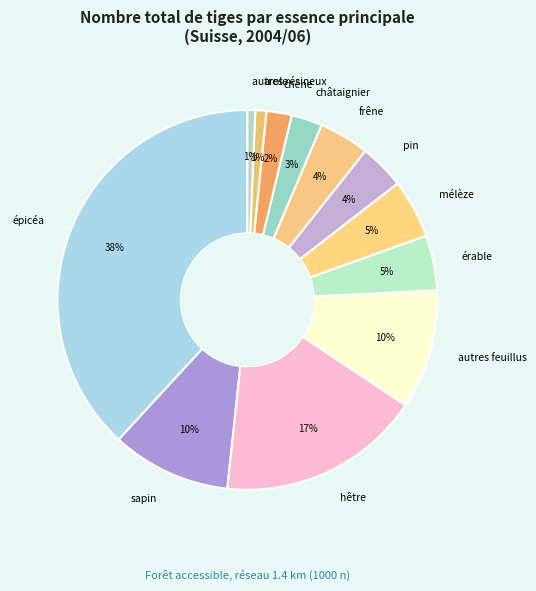

Count the number of slices in the pie.

12